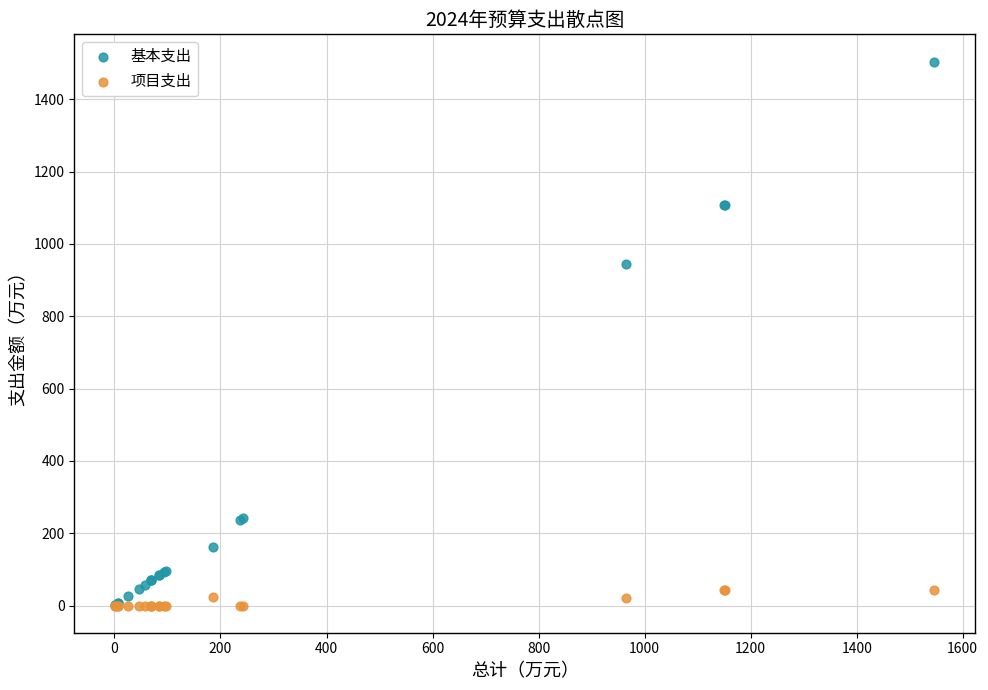

Which series has the widest spread of Y values?

基本支出